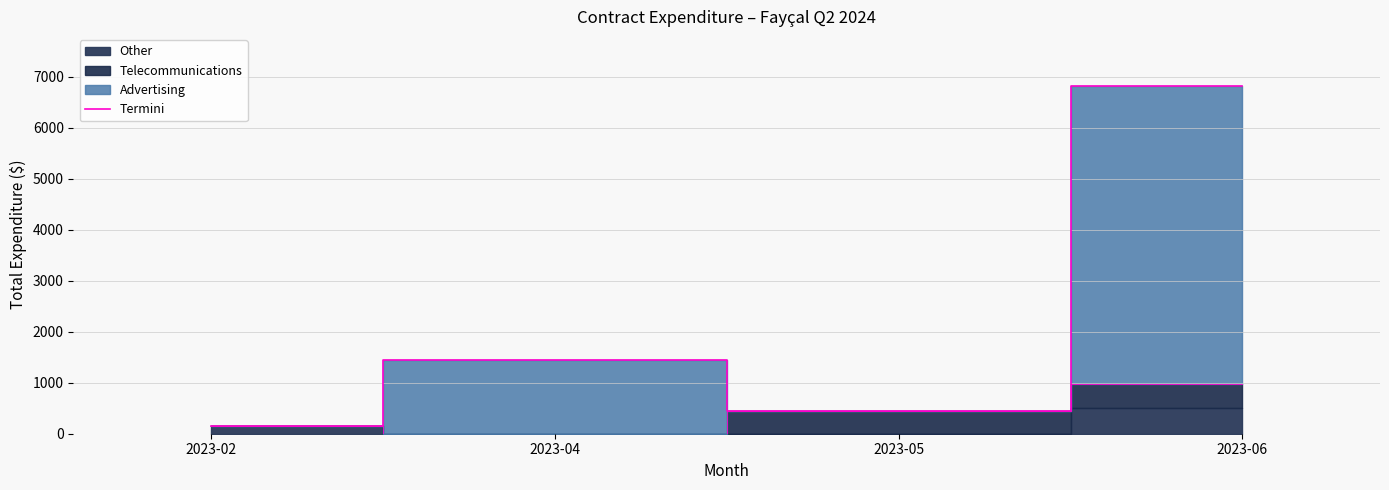

What is the maximum value shown in the chart?

6815.9